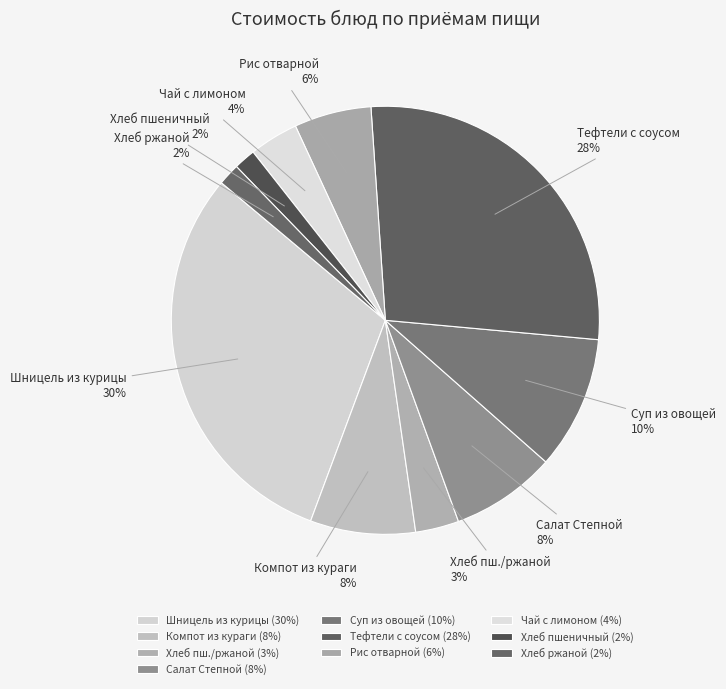

What percentage is the Чай с лимоном slice, to the nearest percent?

4%